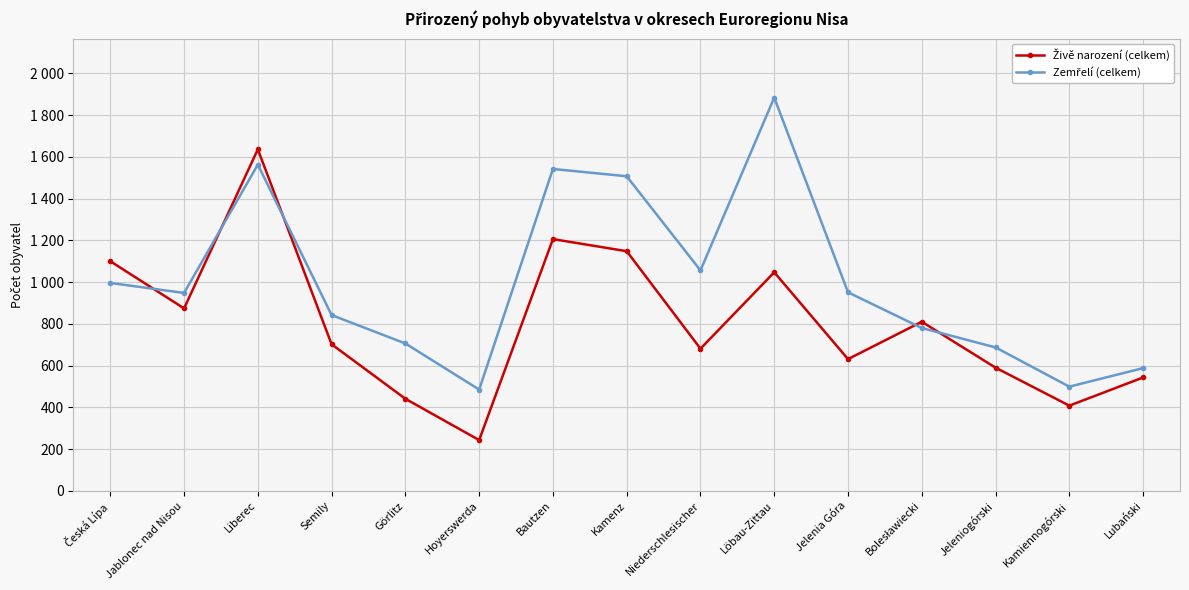

Does the chart have visible grid lines?

Yes